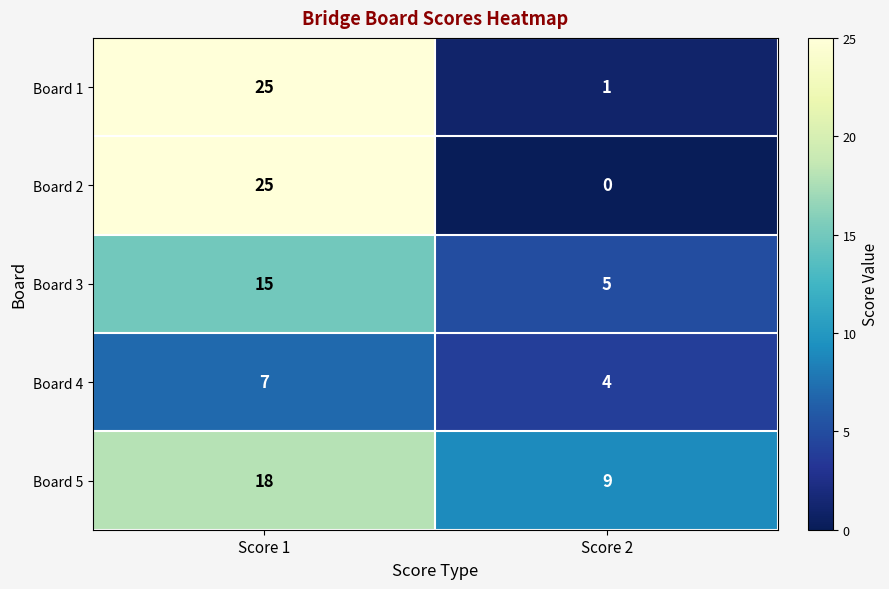

At how many categories does at least one series exceed 13?

1